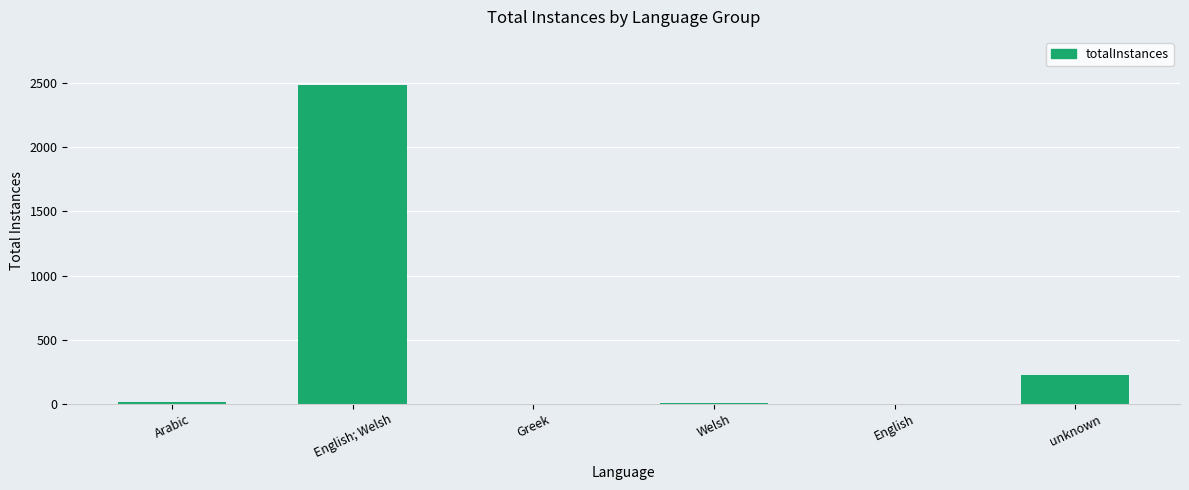

Which category has the highest value across all series?

English; Welsh